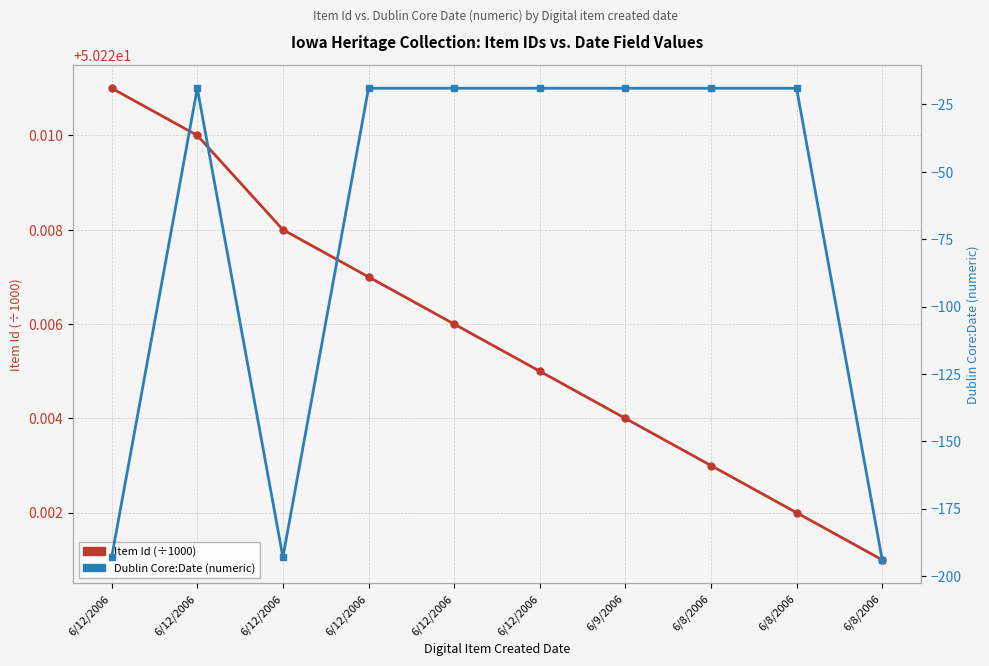

List the labels in order of Item Id (÷1000) value, smallest first.

6/8/2006, 6/8/2006, 6/8/2006, 6/9/2006, 6/12/2006, 6/12/2006, 6/12/2006, 6/12/2006, 6/12/2006, 6/12/2006